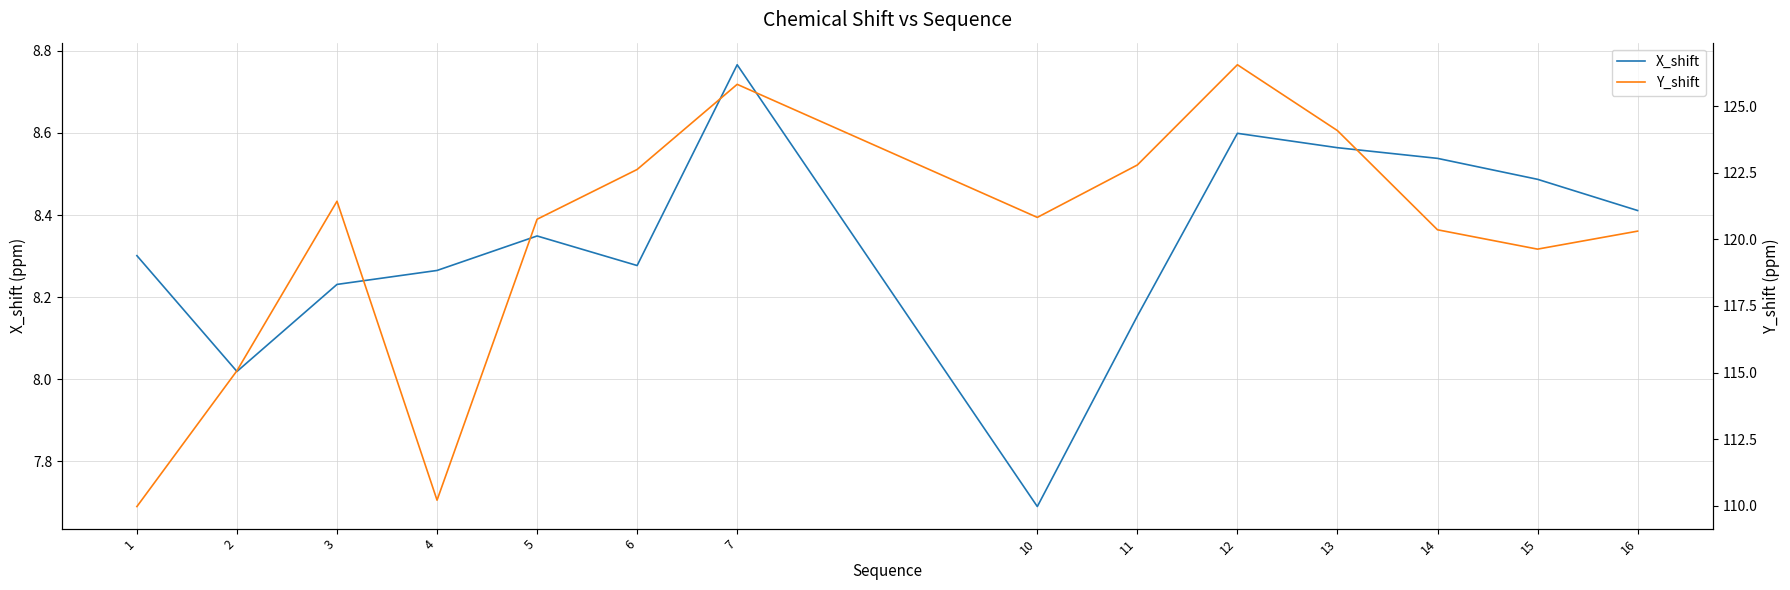

True or false: Y_shift and X_shift cross at least once.

False